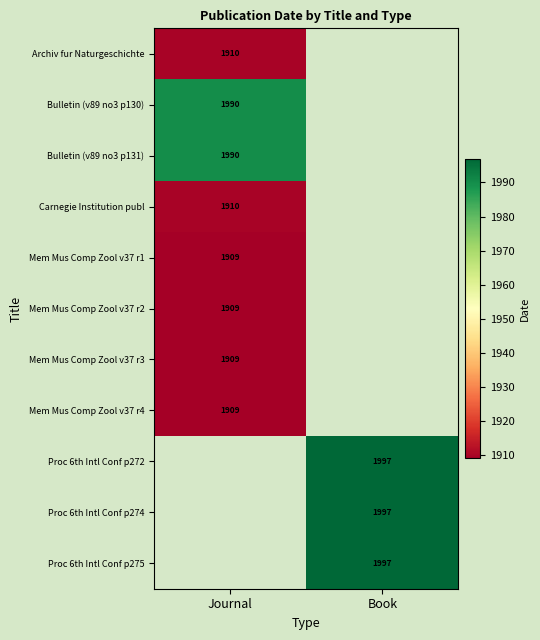

The value of Proc 6th Intl Conf p272 at Book is 1997. True or false?

True